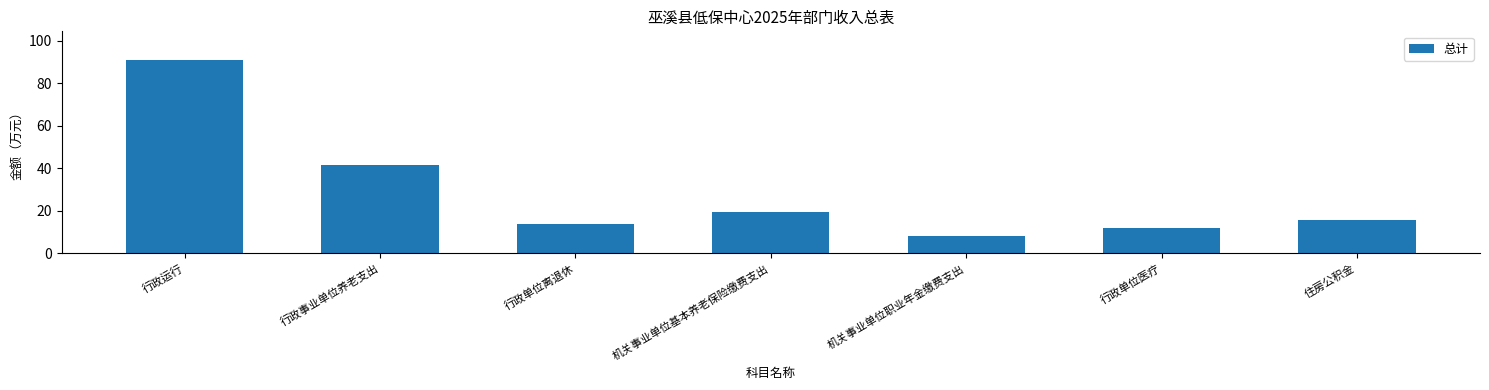

What is the label of the 4th bar from the left?

机关事业单位基本养老保险缴费支出